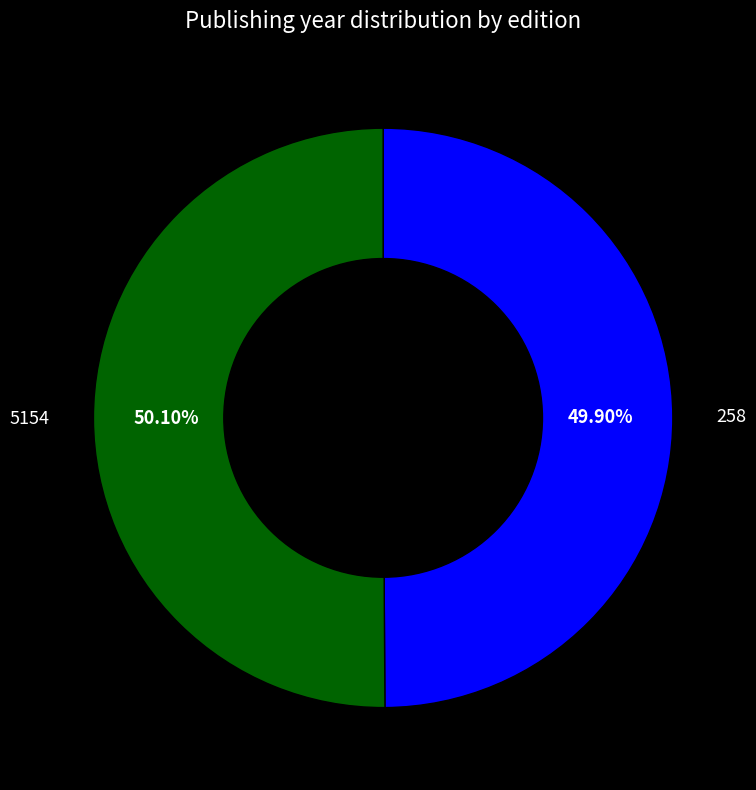

To the nearest percent, what portion does 258 represent?

50%